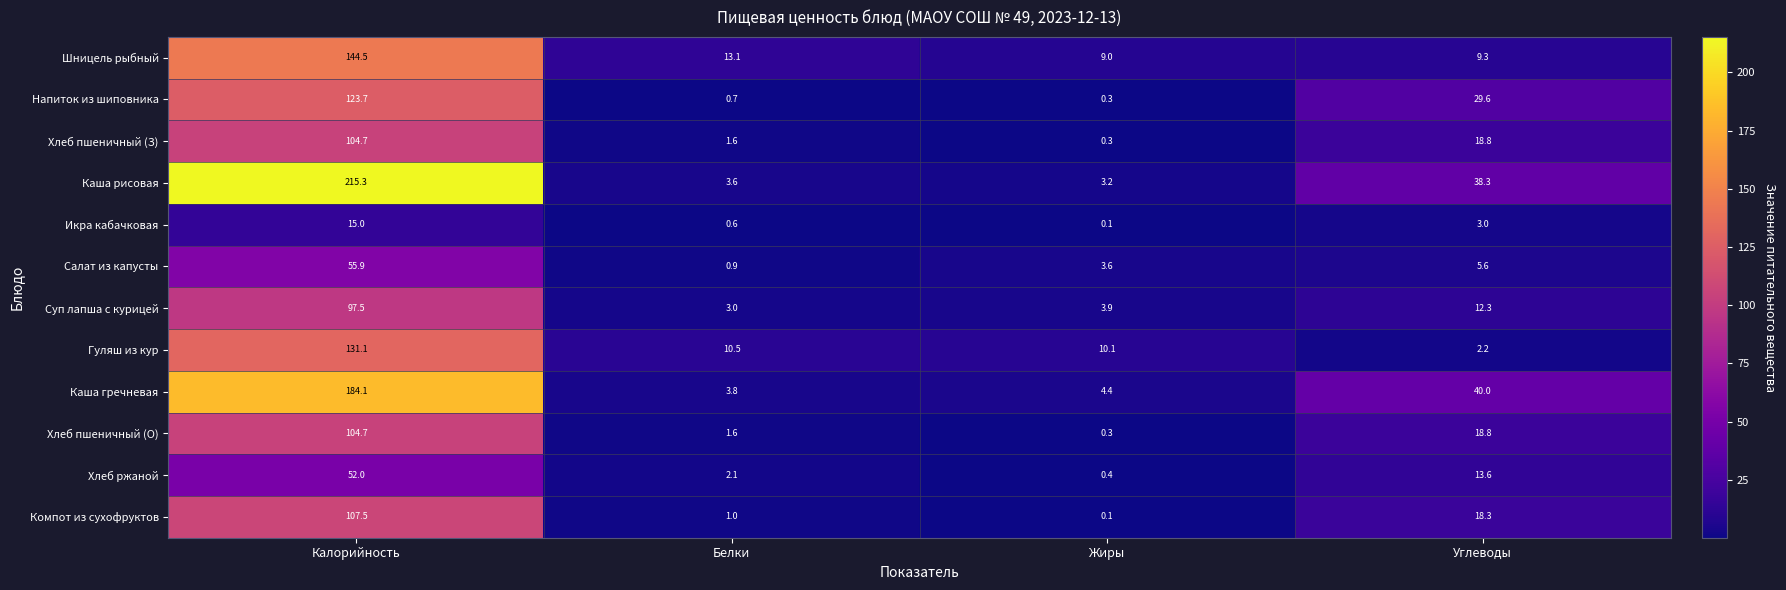

Rank the categories by Икра кабачковая value from highest to lowest.

Калорийность, Углеводы, Белки, Жиры